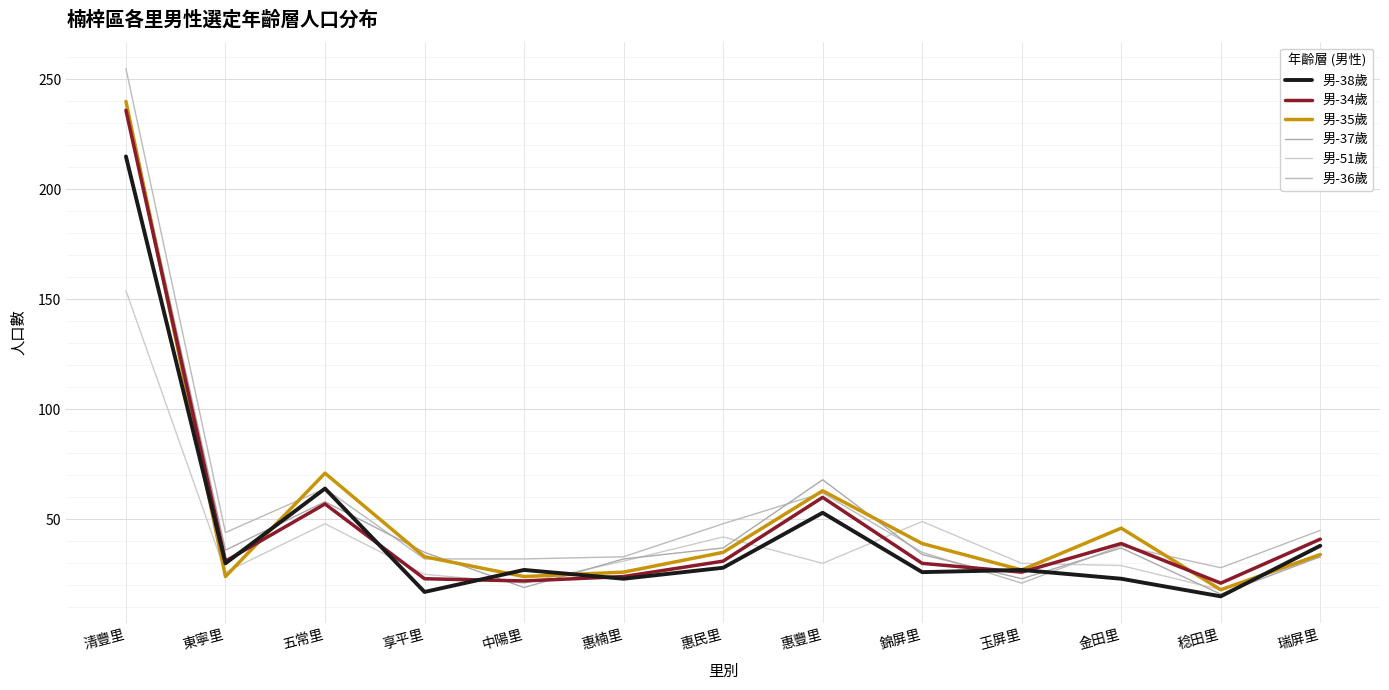

Is this an area chart (filled region under the line)?

No